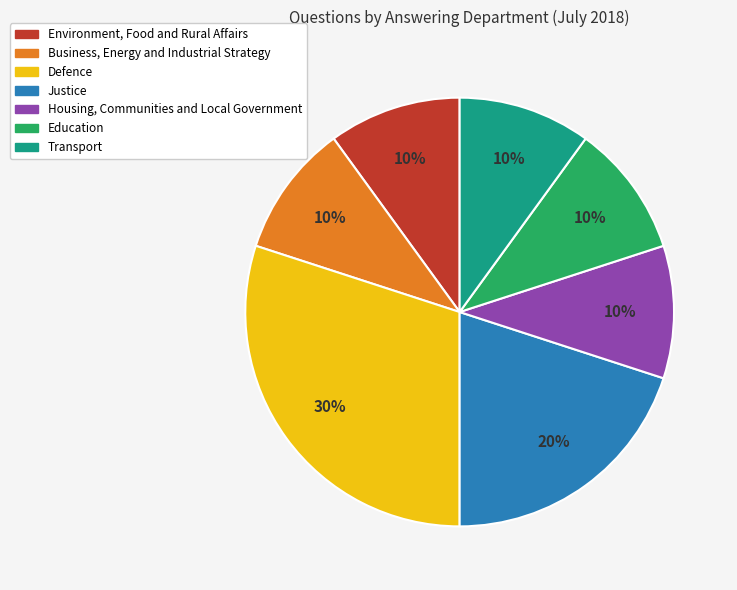

What percentage is the Environment, Food and Rural Affairs slice, to the nearest percent?

10%